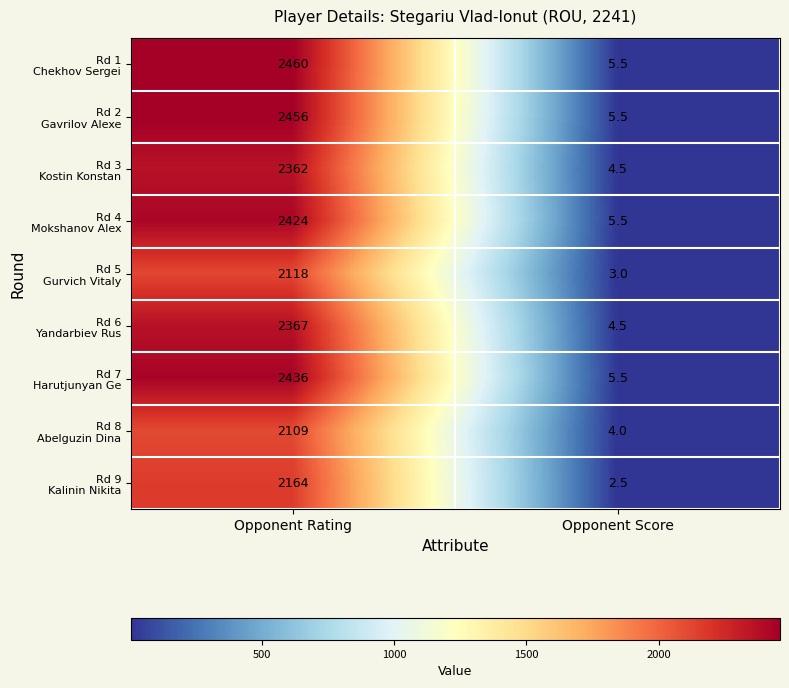

At which category is the sum across all series the highest?

Opponent Rating